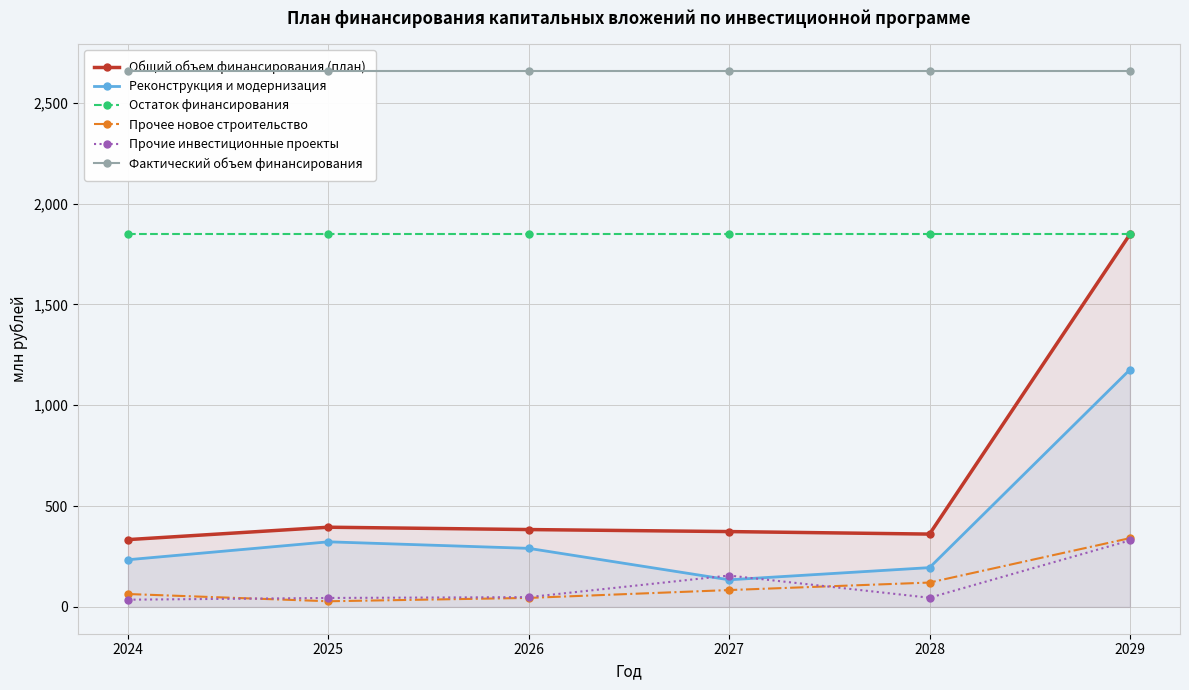

The value of Общий объем финансирования (план) at 2024 is 500.2. True or false?

False